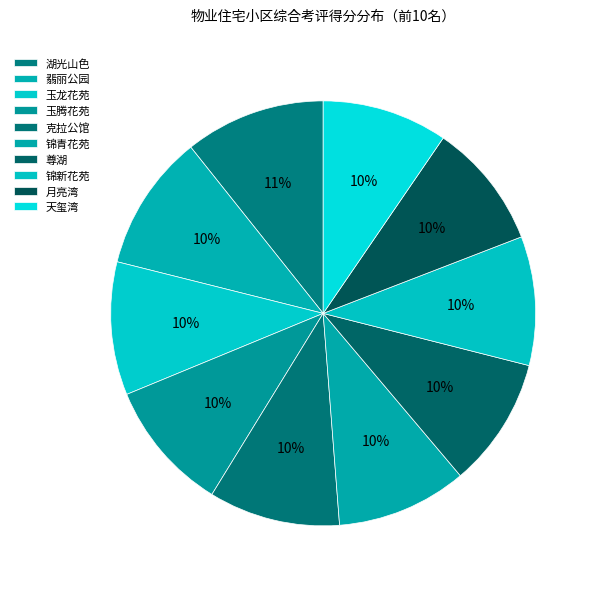

True or false: 玉龙花苑 accounts for 15% of the total.

False